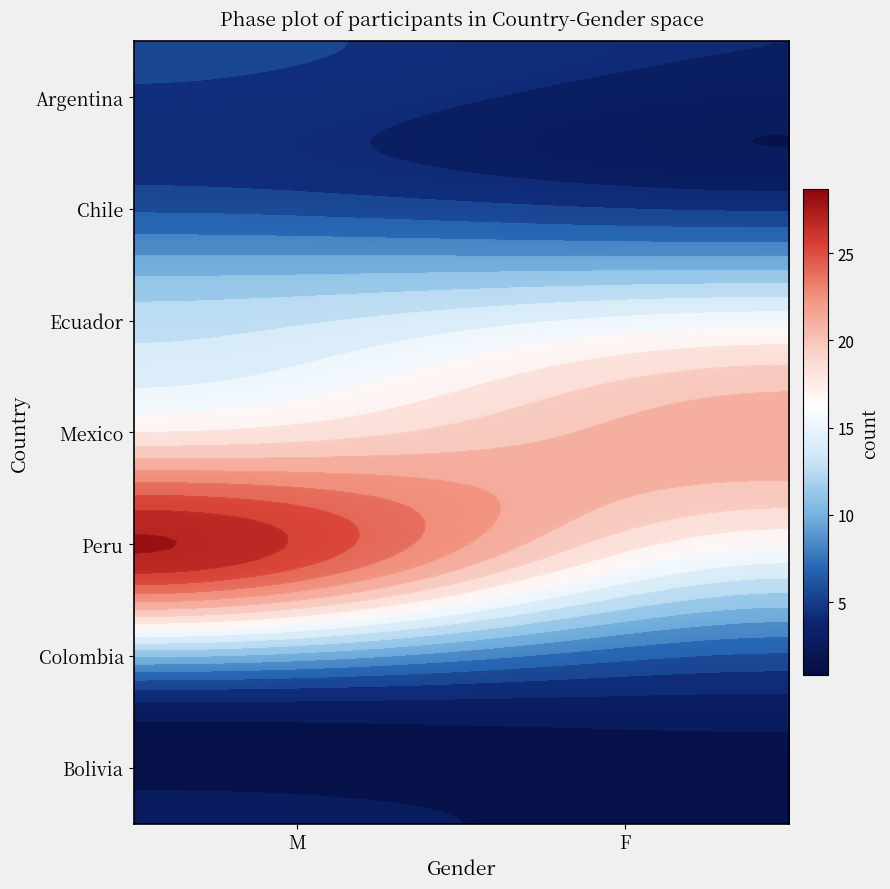

Which has a higher value, F or M?

M